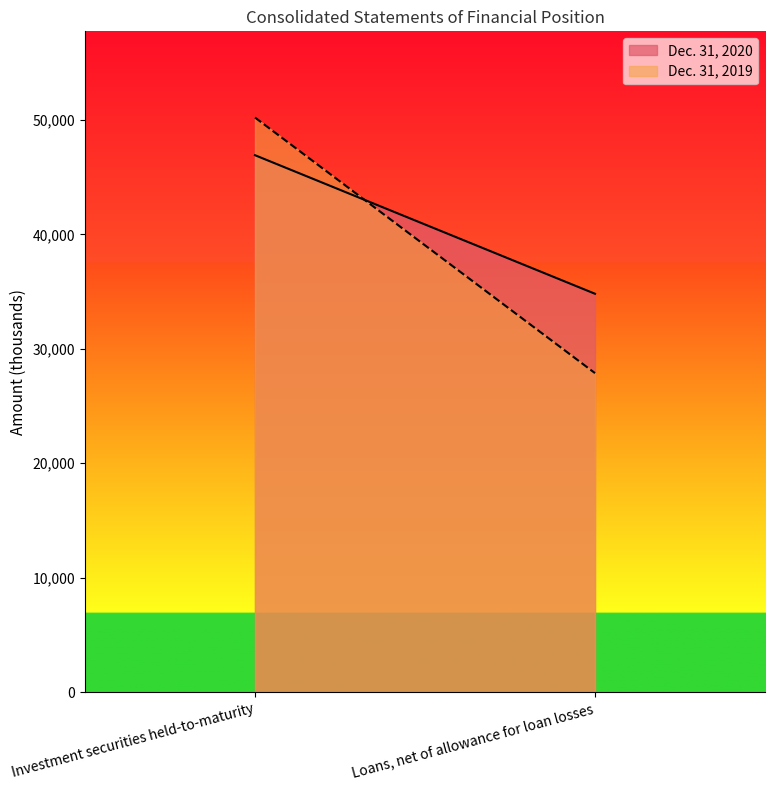

What is the maximum value for Dec. 31, 2019?

50204